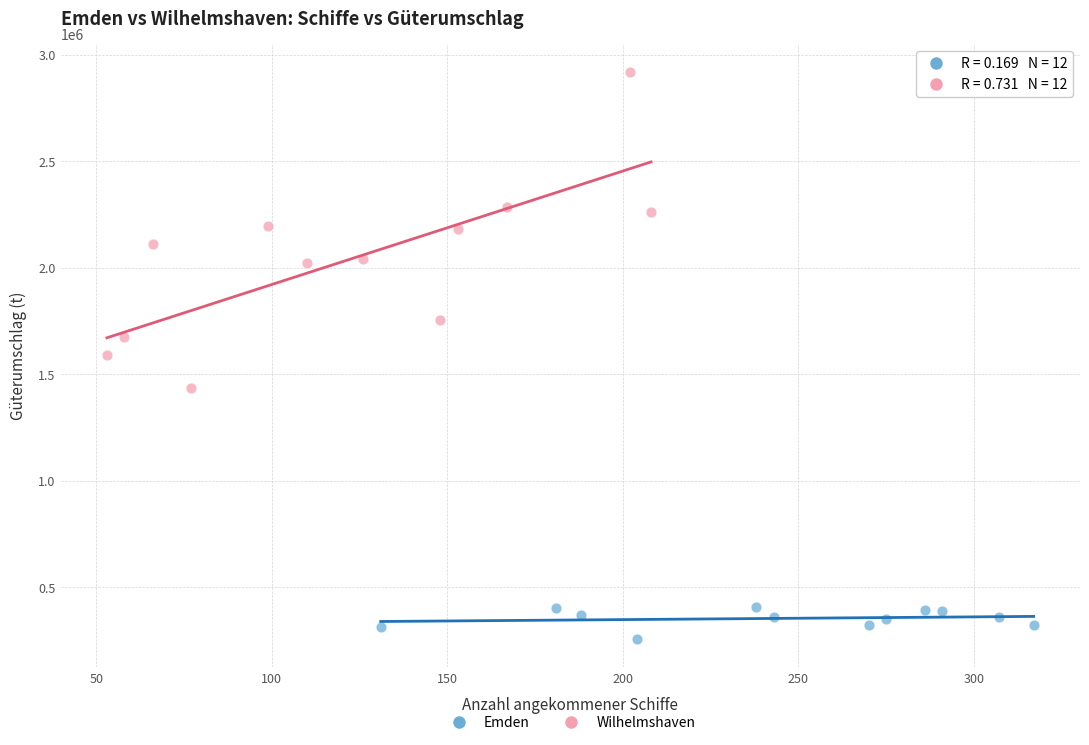

Which series has the widest spread of Y values?

Wilhelmshaven